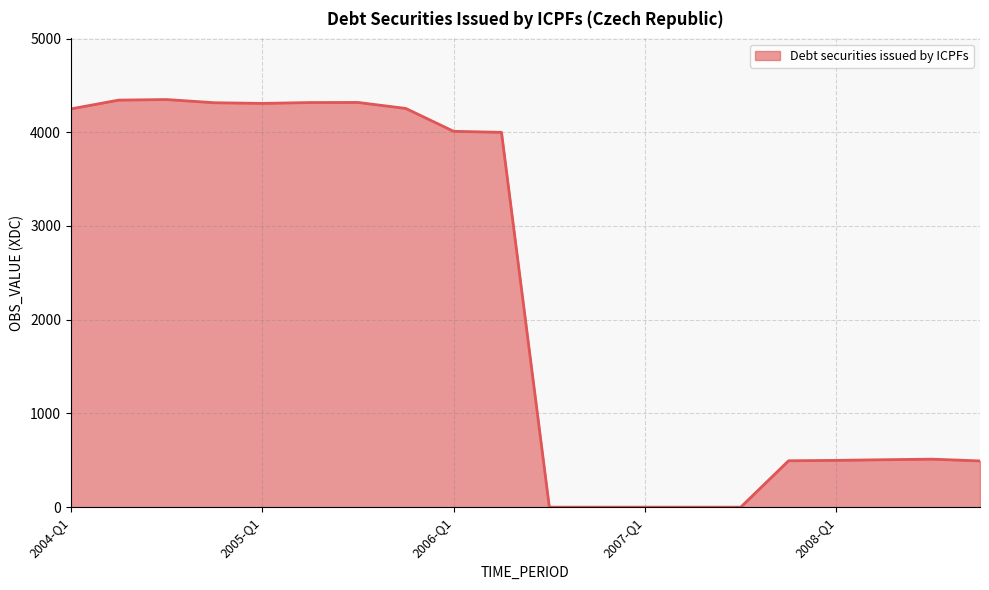

What is the maximum value shown in the chart?

4349